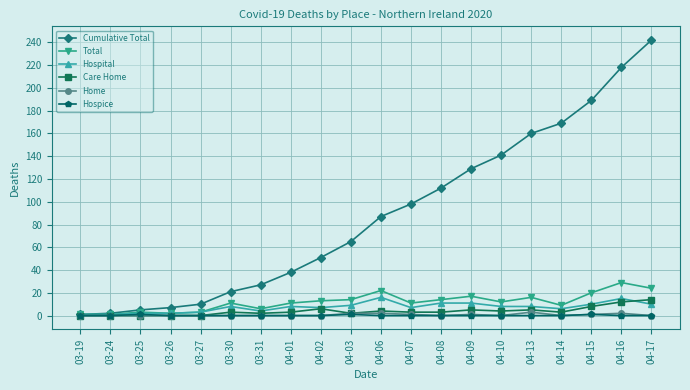

True or false: Care Home has more than 0 points higher than both neighbors.

True